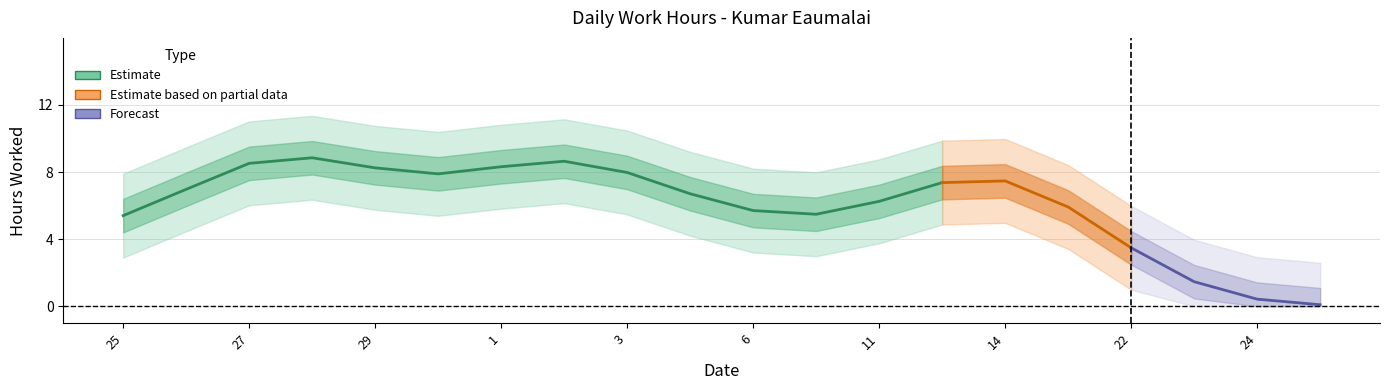

How many data points are above 9?

11